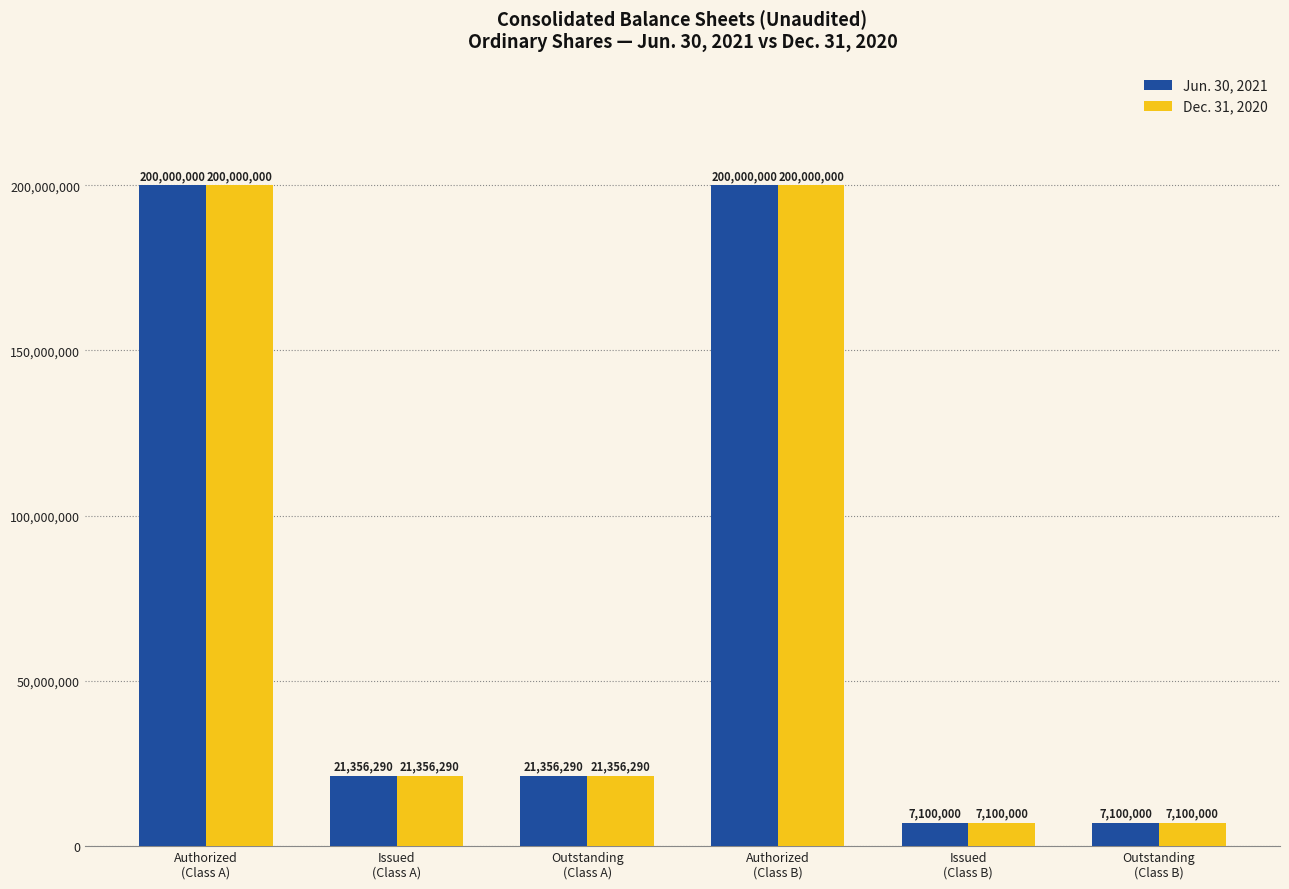

How many groups of bars are there?

6